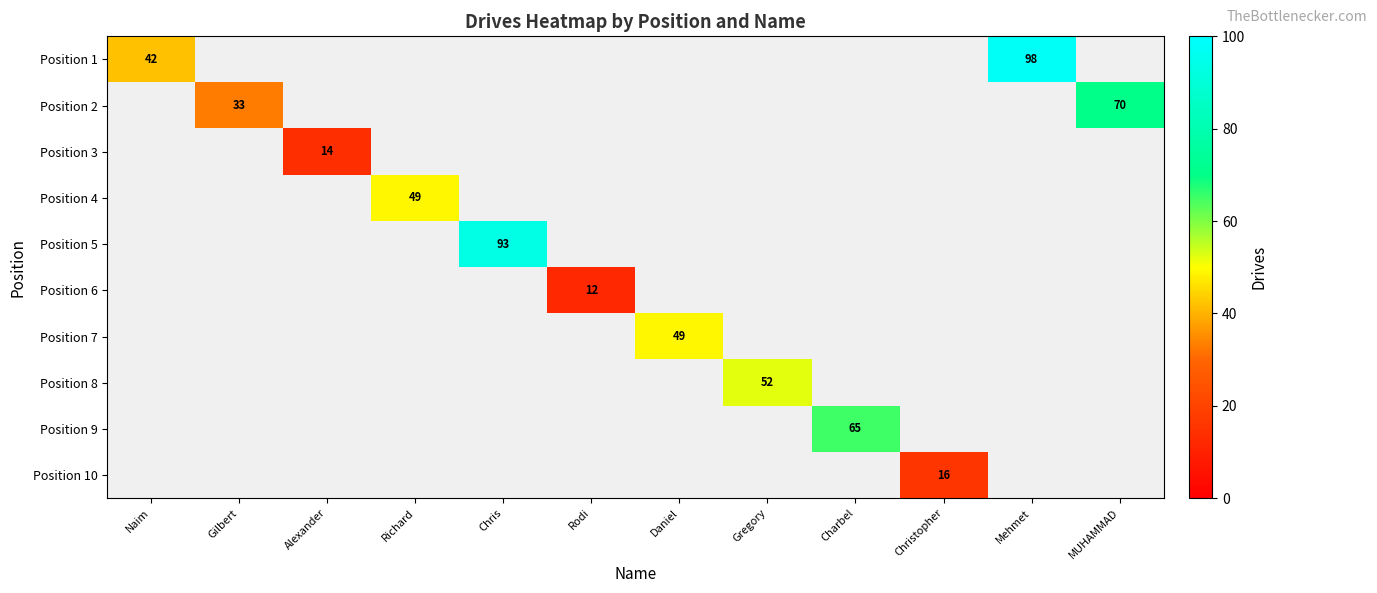

What is the minimum value shown in the chart?

12.0